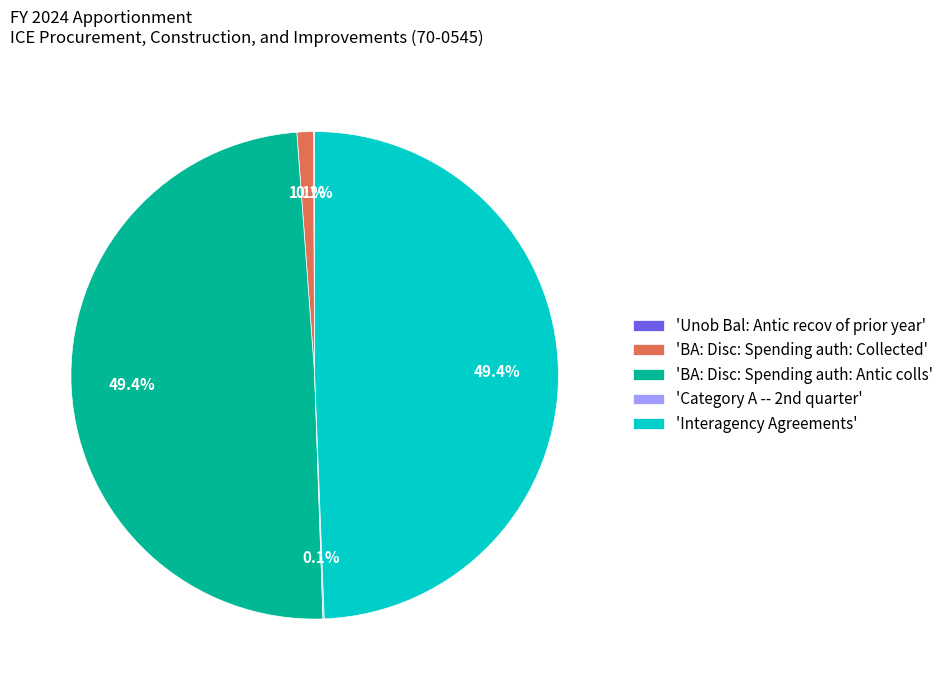

Is there a majority slice in this chart?

No